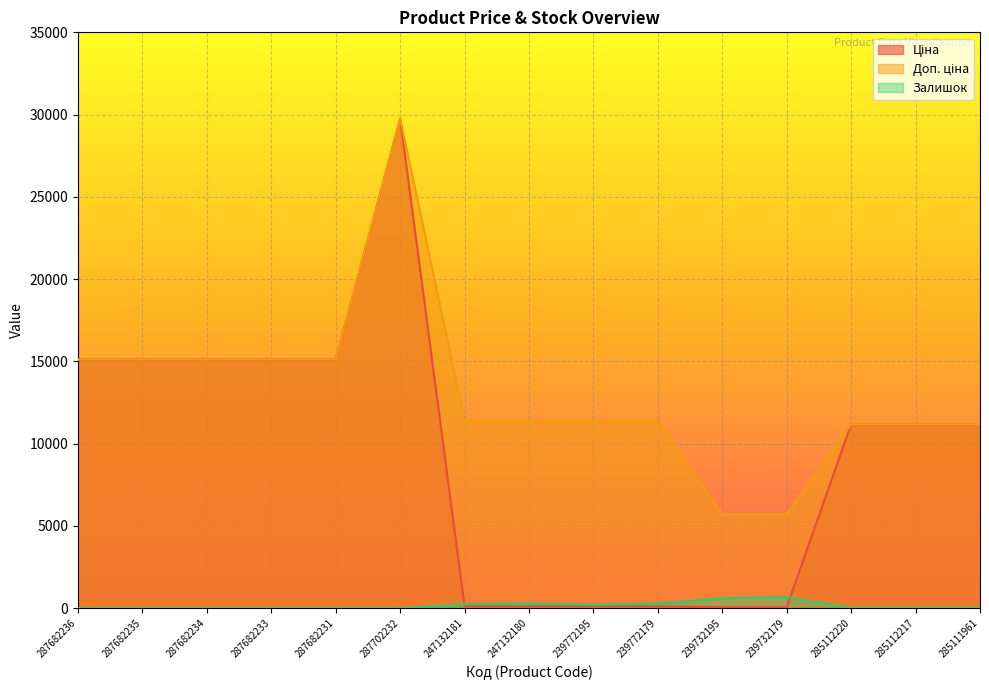

In Залишок, how many points are lower than both neighbors (excluding endpoints)?

1